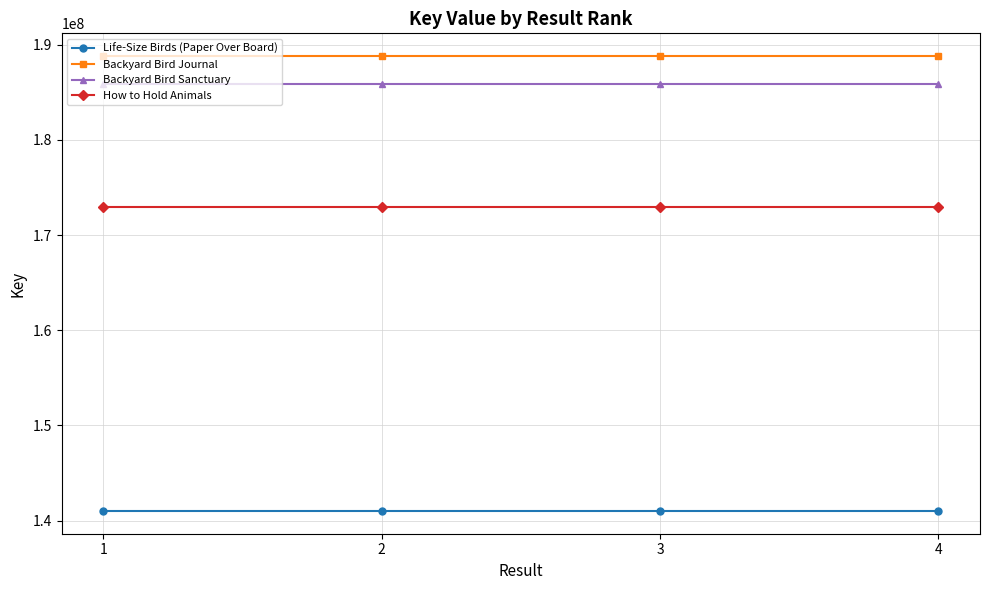

The value of Backyard Bird Journal at 4 is 127598624. True or false?

False